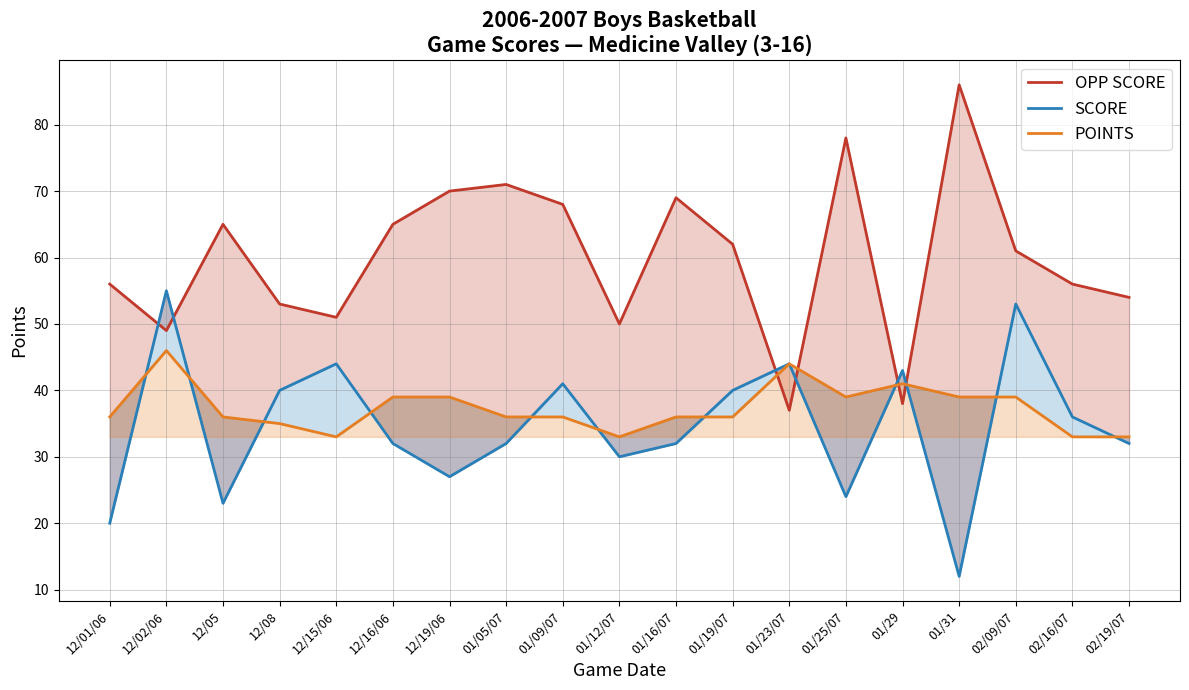

What is the greatest value displayed?

86